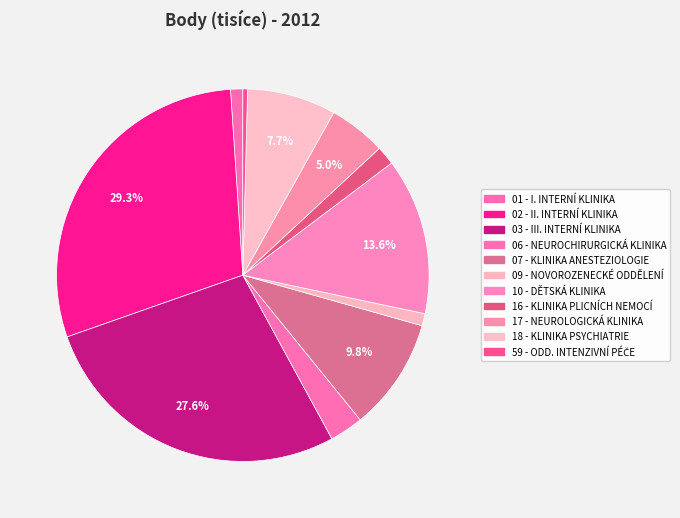

Is it true that 16 - KLINIKA PLICNÍCH NEMOCÍ is 2% of the pie?

True